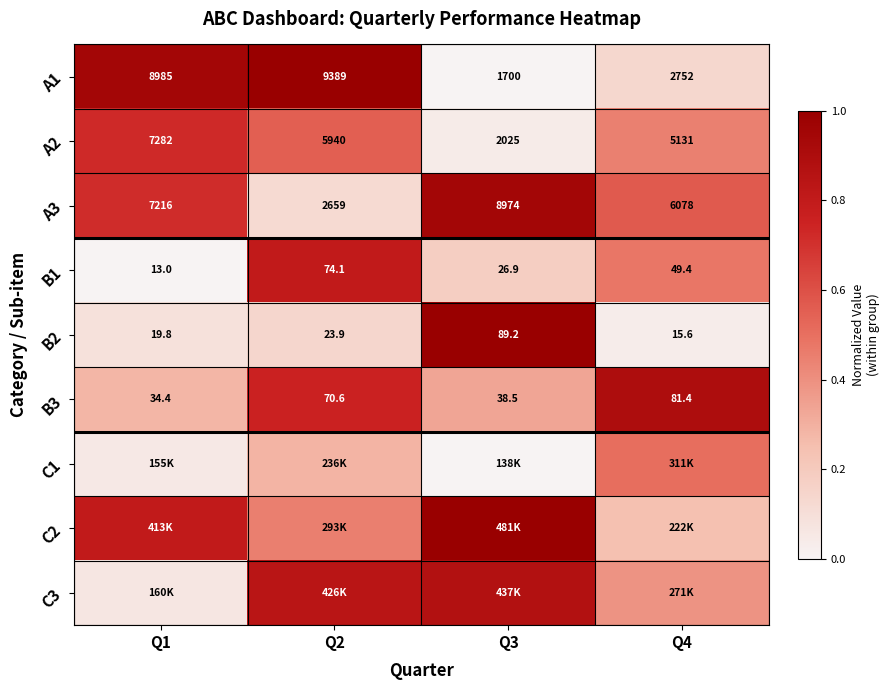

What is the total value across all series at Q4?

3.7